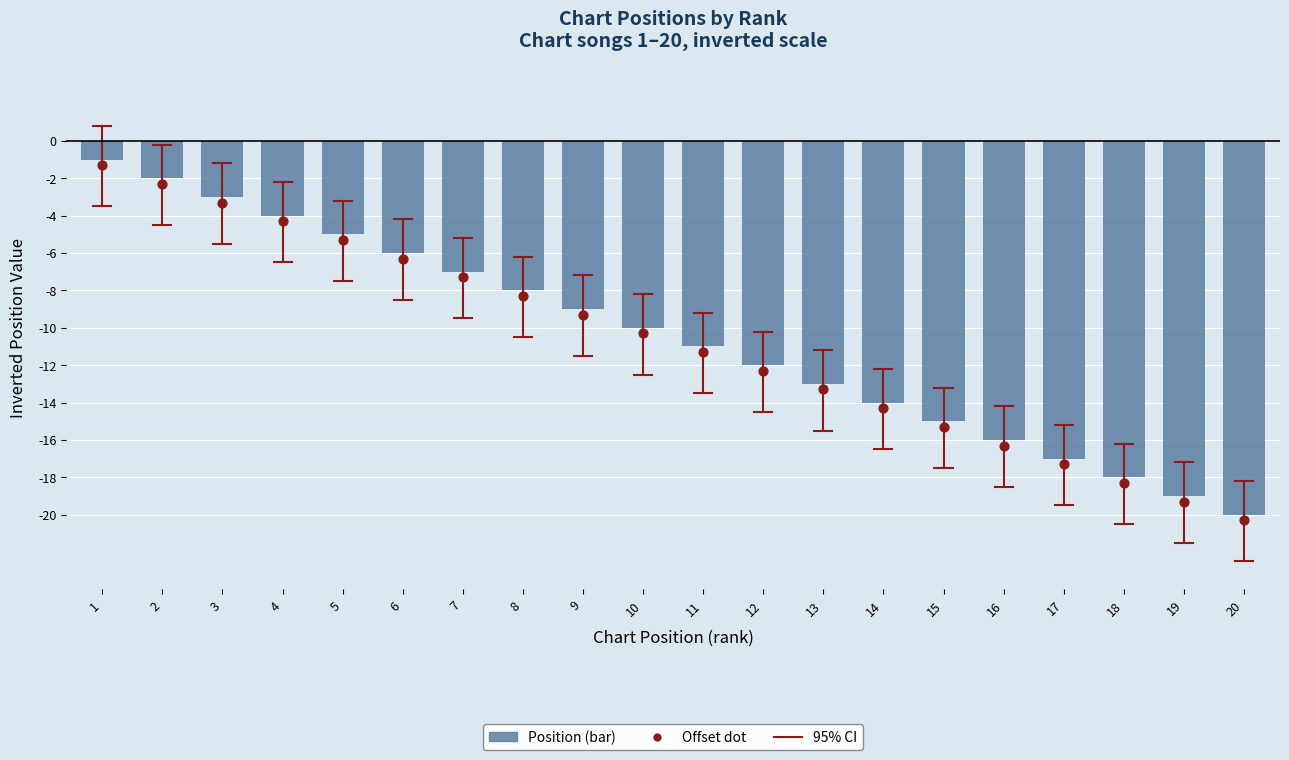

What is the total value across all series at 13?

-26.3